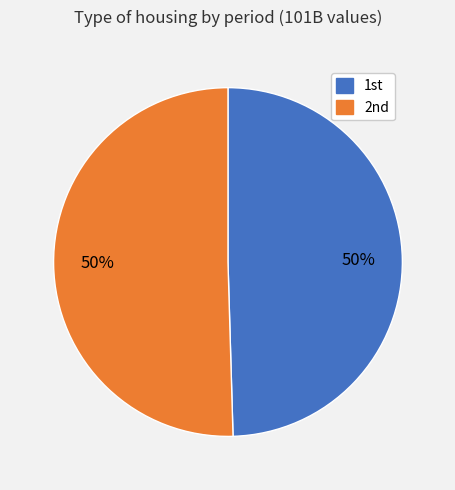

How many slices are in this pie chart?

2